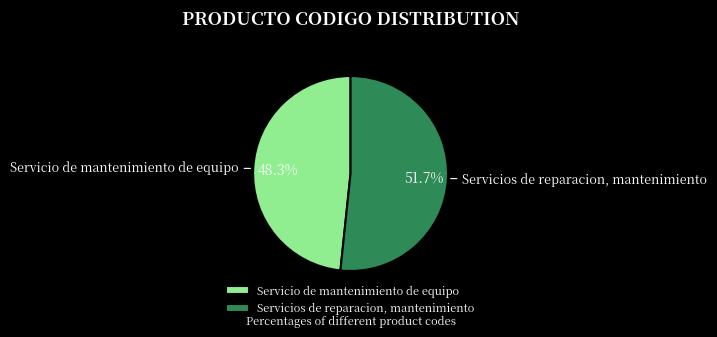

To the nearest percent, what percentage of the pie is Servicio de mantenimiento de equipo?

48%